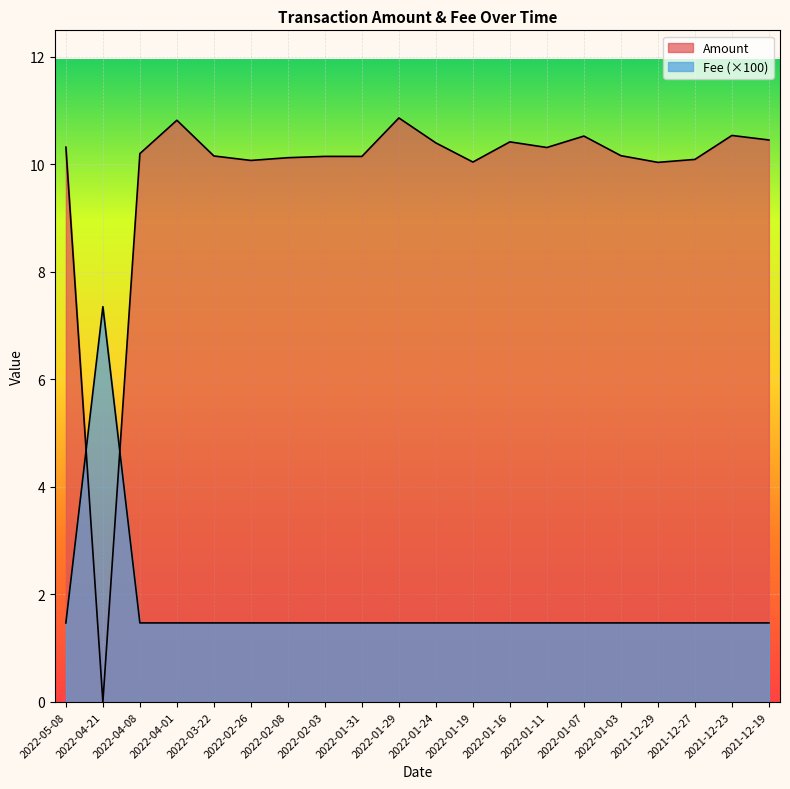

Rank the series by their average value, from highest to lowest.

Amount, Fee